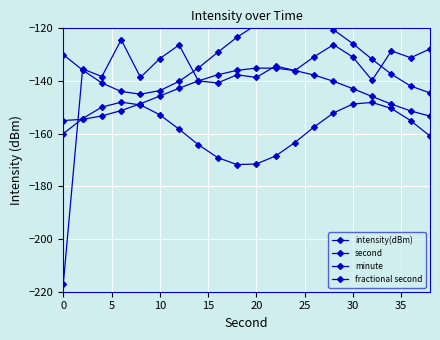

How many values in the minute series exceed -142?

8